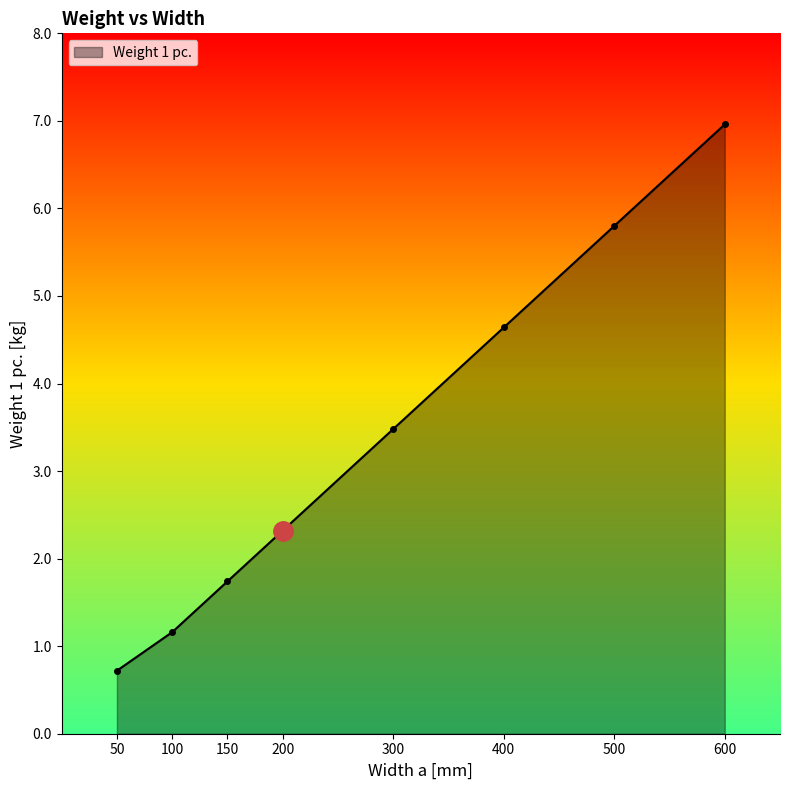

What is the sum of the values at 600 and 400?

11.6